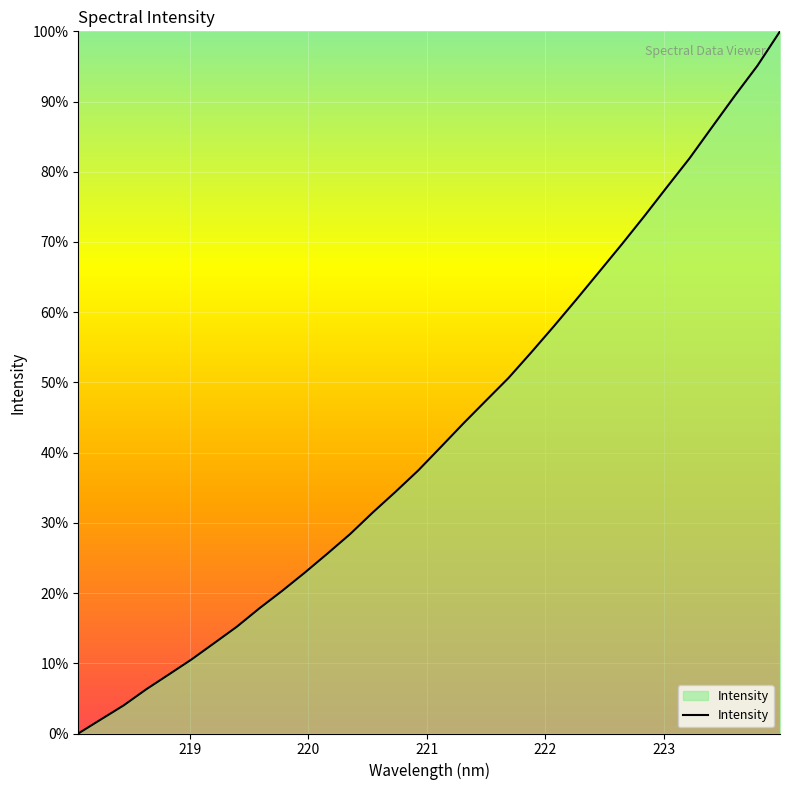

What is the difference between the maximum and minimum values?

100.0